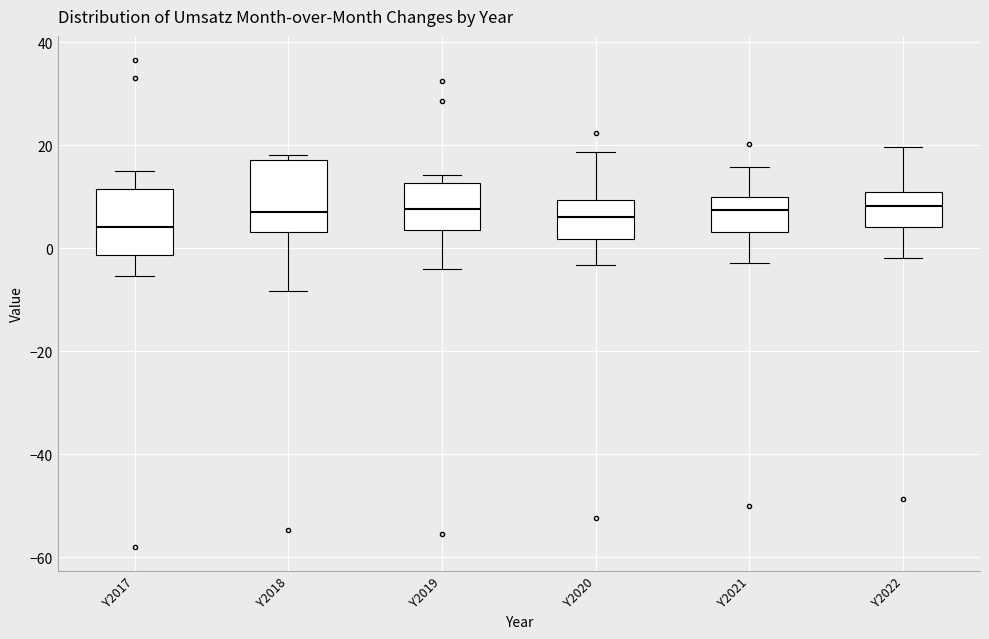

Reading left to right, read every box against the y-axis: the position of its median line, the range the box covers, and the ends of its whiskers. The values are not printed on the chart, so give them approximately, as read against the axis.

Y2017: median 4, box -2 to 12, whiskers -6 to 14
Y2018: median 6, box 4 to 18, whiskers -8 to 18 (just above the box's upper edge)
Y2019: median 8, box 4 to 12, whiskers -4 to 14
Y2020: median 6, box 2 to 10, whiskers -4 to 18
Y2021: median 8, box 4 to 10, whiskers -2 to 16
Y2022: median 8, box 4 to 10, whiskers -2 to 20